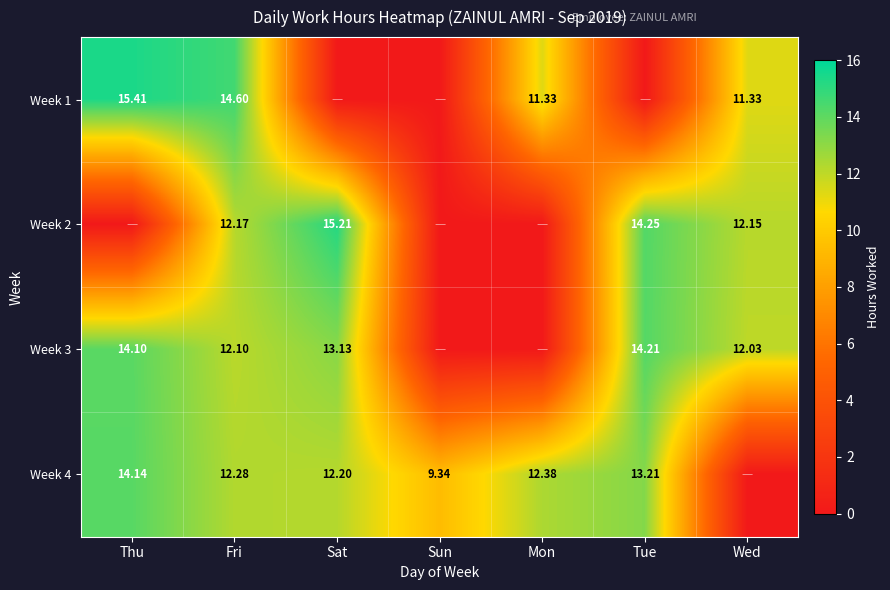

Is the value of Week 3 at Fri greater than the value of Week 4 at Fri?

No